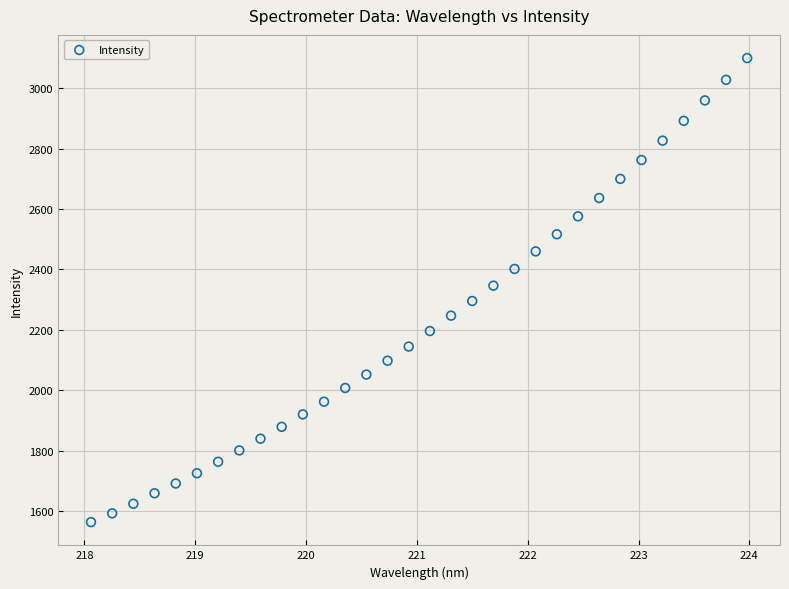

What is the range of X values (max minus min)?

5.9